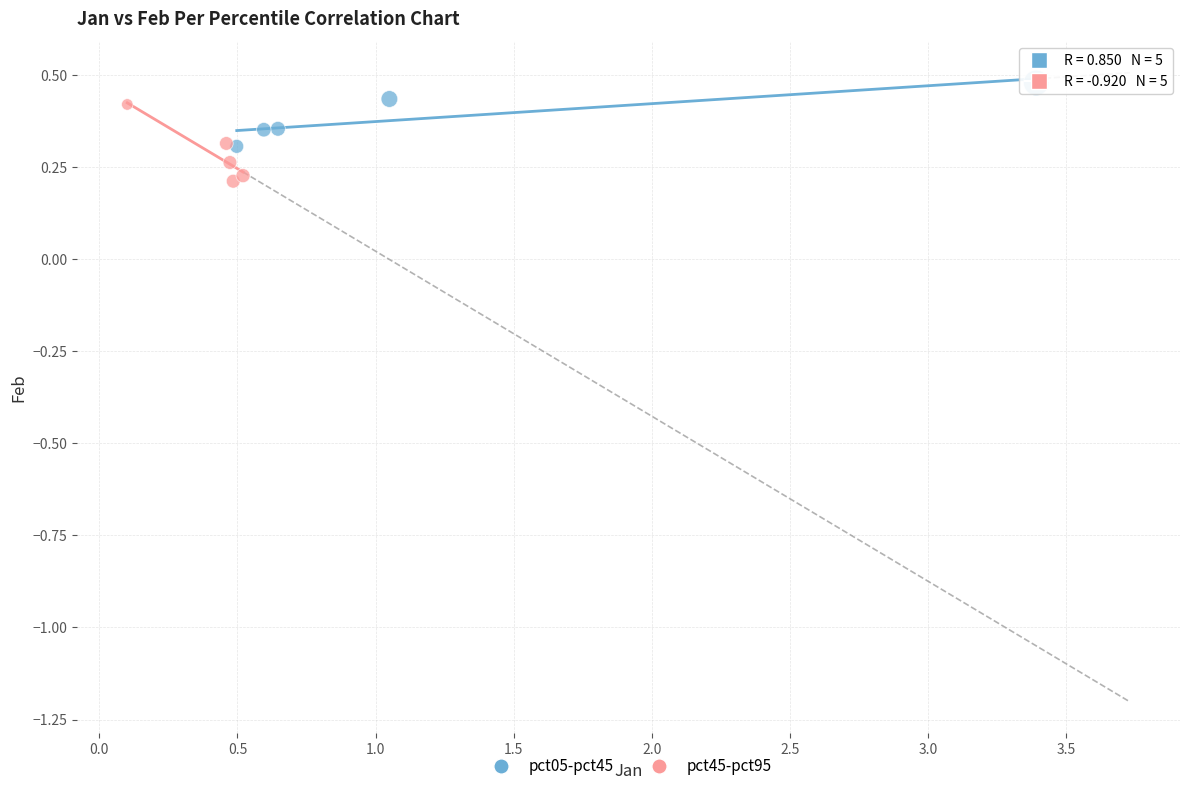

What are all the series names shown in the legend?

pct05-pct45, pct45-pct95